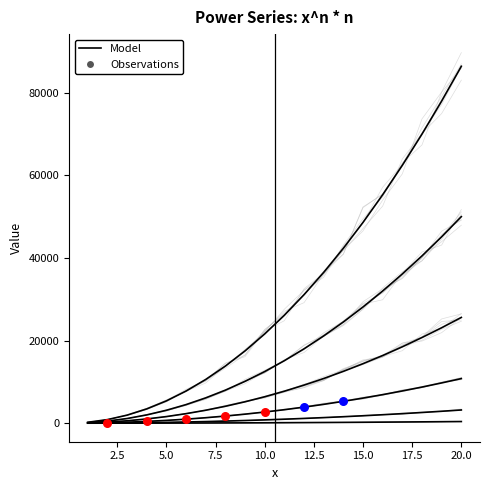

Which series contains the lowest Y value?

n=1